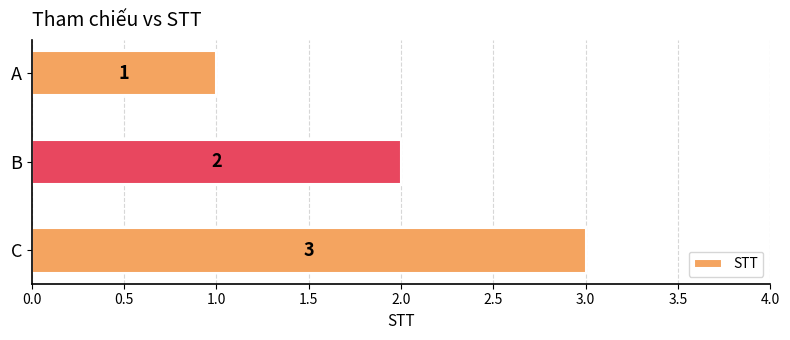

What is the sum of all values?

6